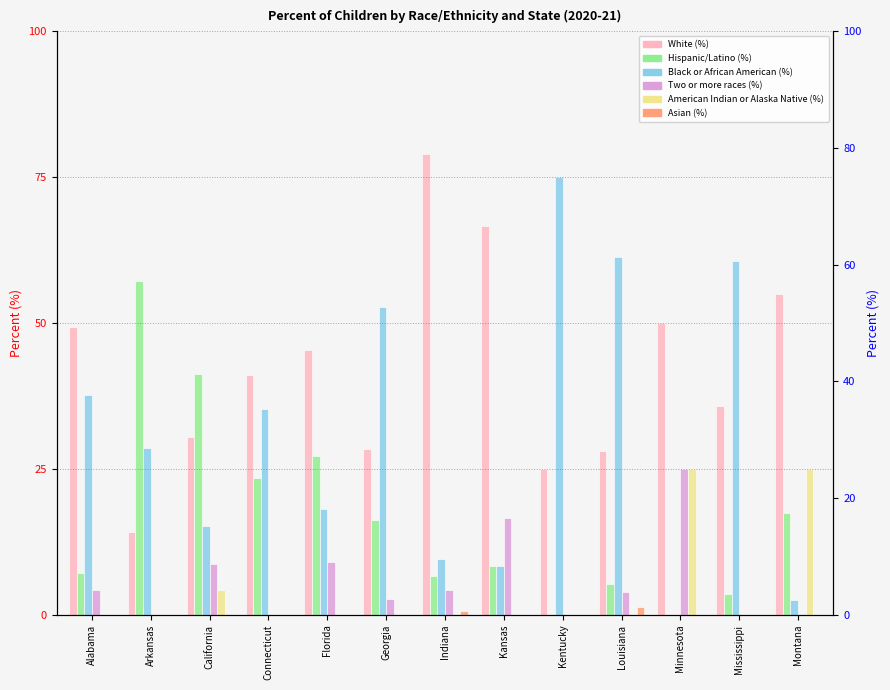

Reading right to left, transcribe all the data shown in this chart.

White (%): 55.0	35.7	50.0	28.0	25.0	66.7	78.9	28.4	45.5	41.2	30.4	14.3	49.3
Hispanic/Latino (%): 17.5	3.6	0.0	5.3	0.0	8.3	6.6	16.2	27.3	23.5	41.3	57.1	7.2
Black or African American (%): 2.5	60.7	0.0	61.3	75.0	8.3	9.6	52.7	18.2	35.3	15.2	28.6	37.7
Two or more races (%): 0.0	0.0	25.0	4.0	0.0	16.7	4.2	2.7	9.1	0.0	8.7	0.0	4.3
American Indian or Alaska Native (%): 25.0	0.0	25.0	0.0	0.0	0.0	0.0	0.0	0.0	0.0	4.3	0.0	0.0
Asian (%): 0.0	0.0	0.0	1.3	0.0	0.0	0.6	0.0	0.0	0.0	0.0	0.0	0.0